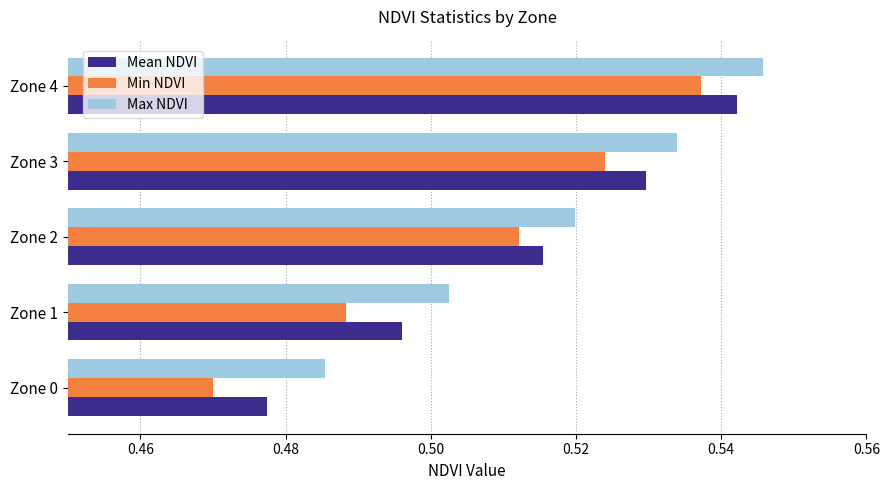

At which label is Mean NDVI closest to 0?

Zone 0